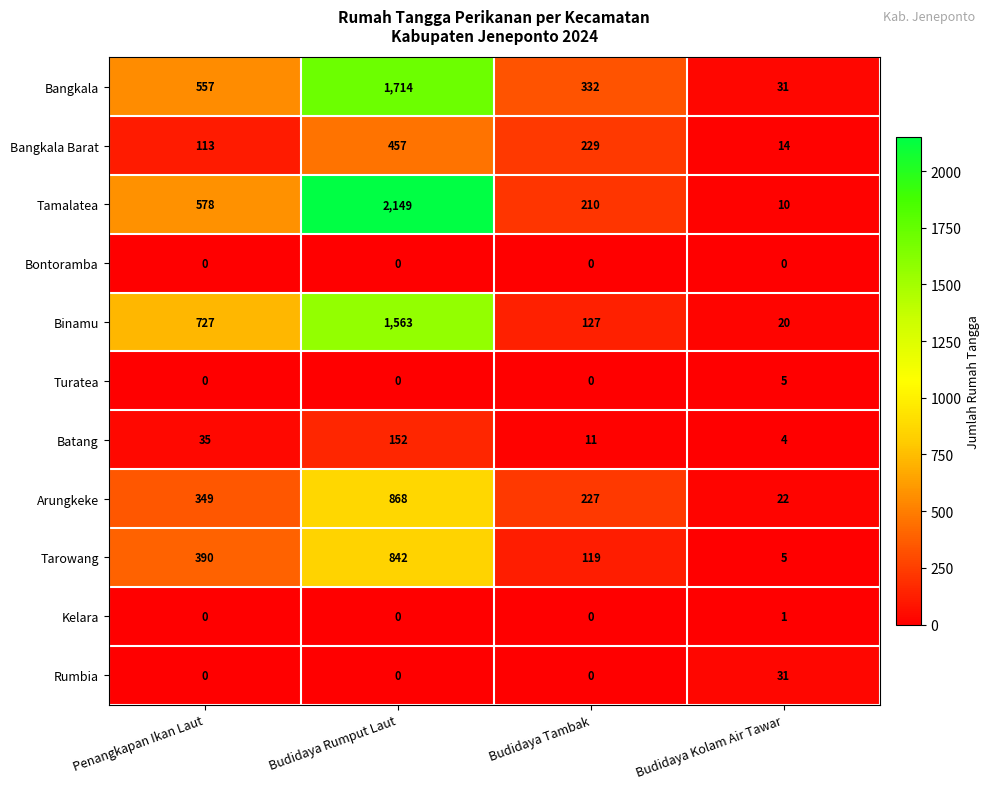

What is the maximum value for Tarowang?

842